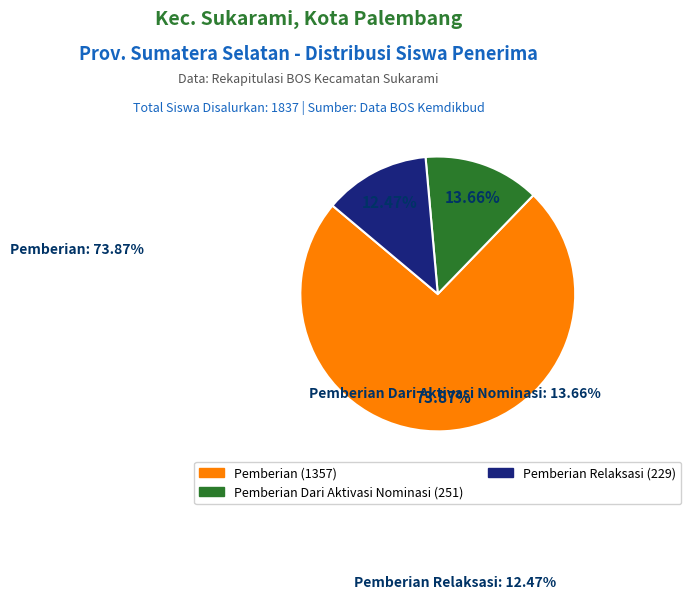

Is there a majority slice in this chart?

Yes